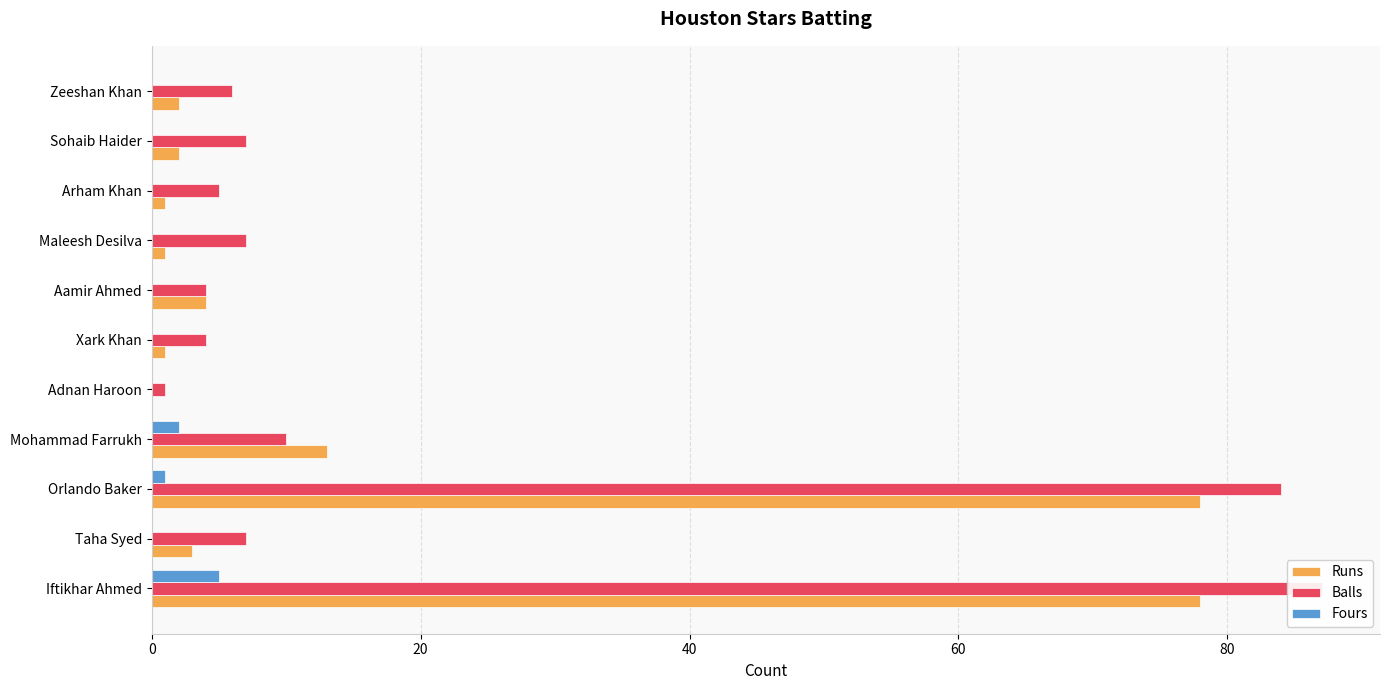

Is it true that Balls equals 11 at Taha Syed?

False